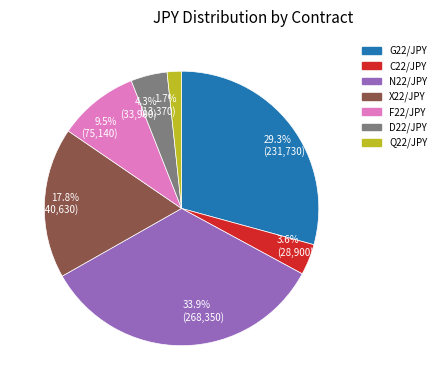

Is the sum of X22/JPY and N22/JPY greater than half?

Yes